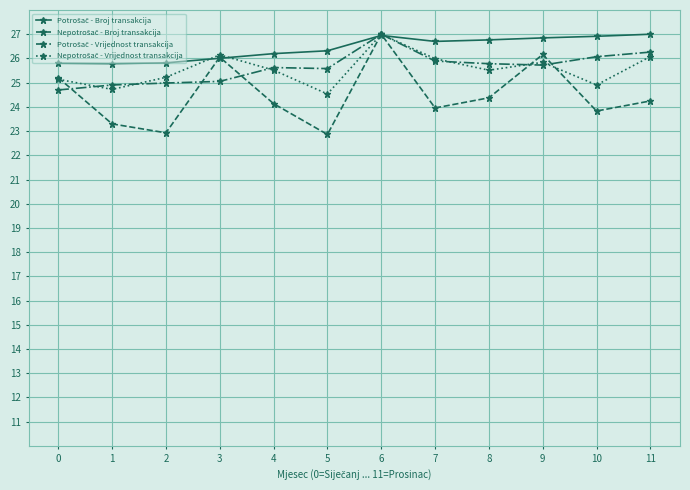

What is the spread (max minus min) of values at 2?

2.9